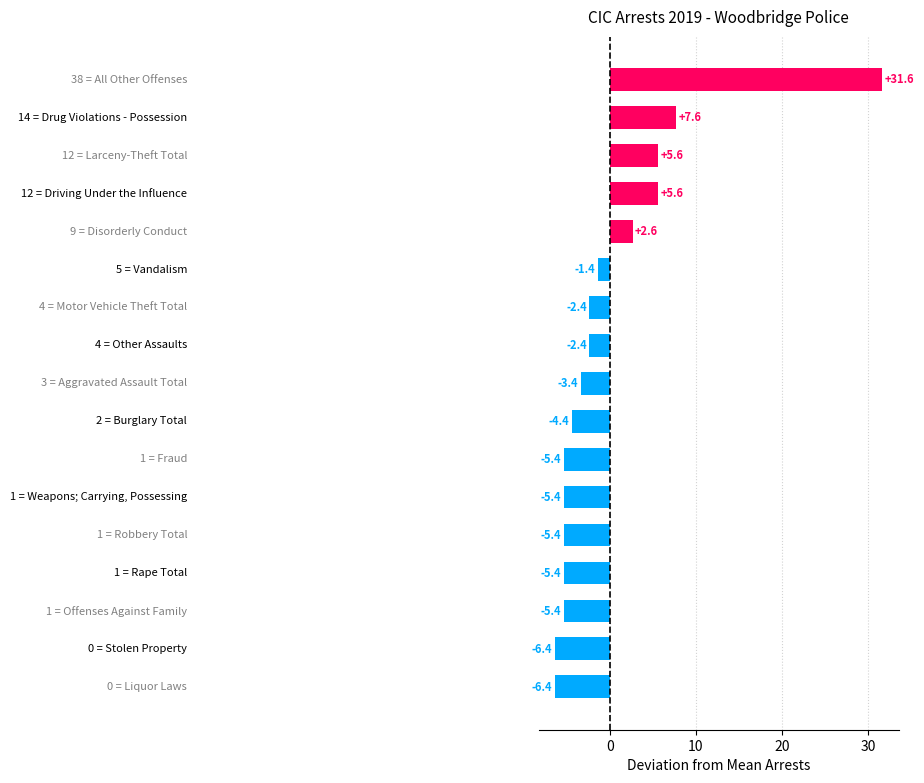

What is the maximum value shown in the chart?

31.6